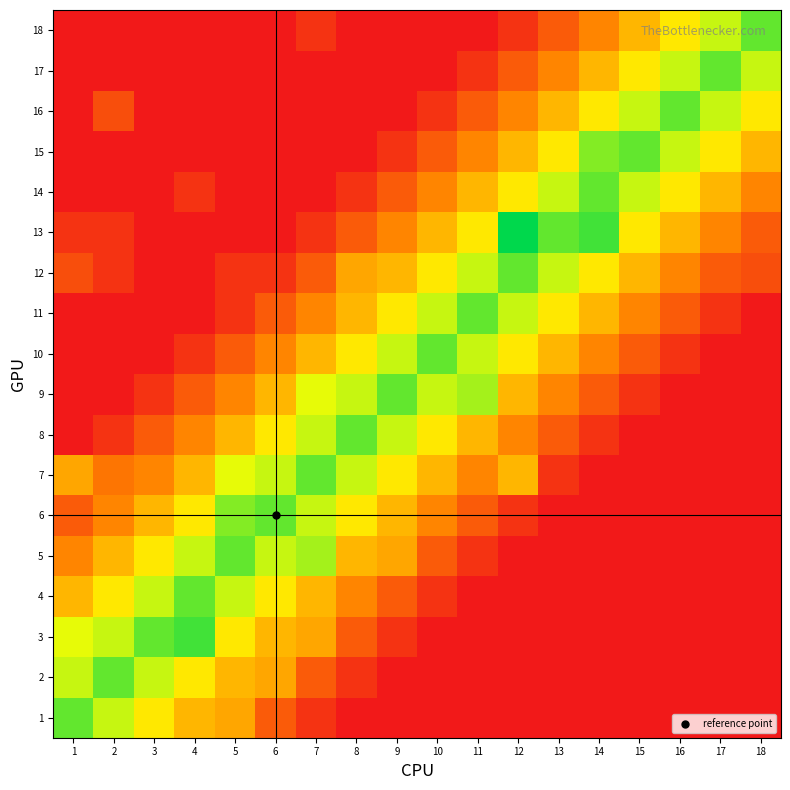

At 12, list the series in order from largest to smallest.

13, 12, 11, 10, 14, 7, 9, 15, 8, 16, 17, 6, 18, 1, 2, 3, 4, 5